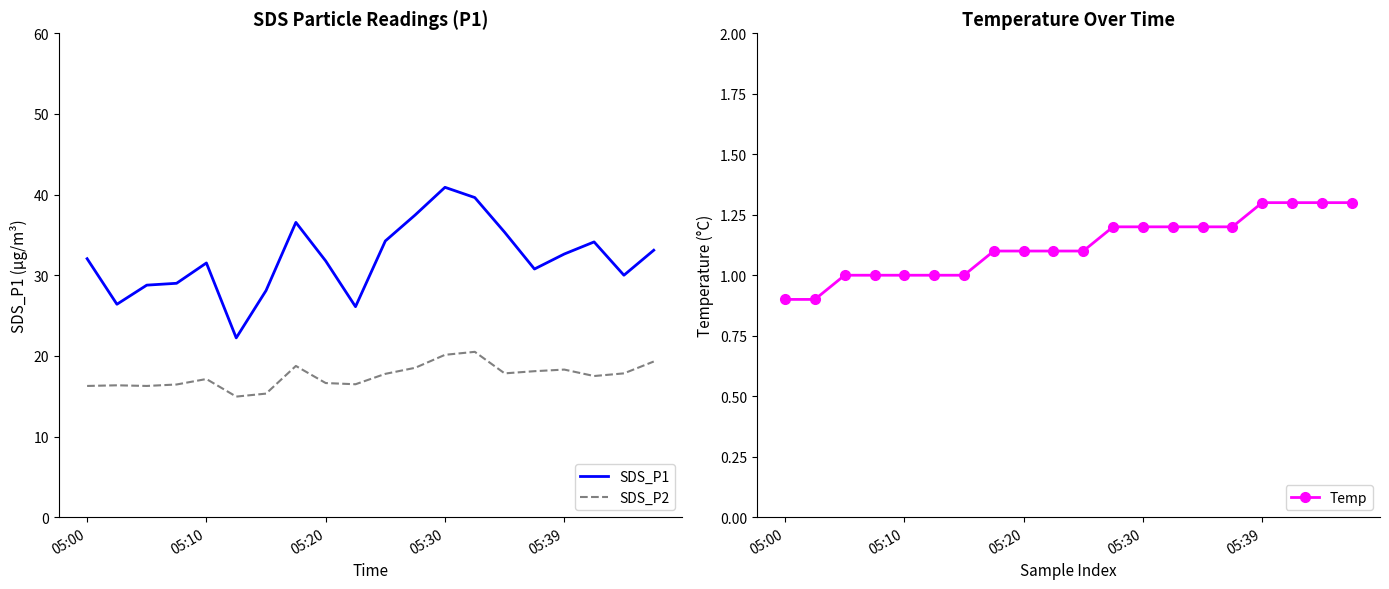

How many lines are shown in the chart?

3